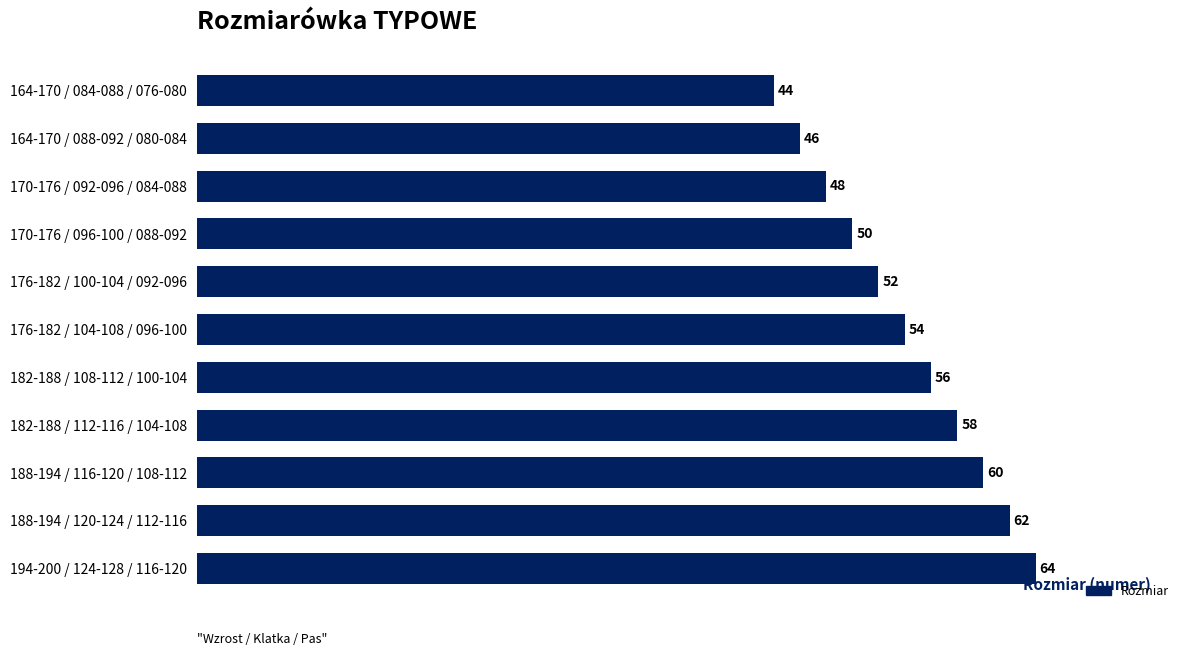

The chart shows a value of 54 at 176-182 / 104-108 / 096-100. True or false?

True